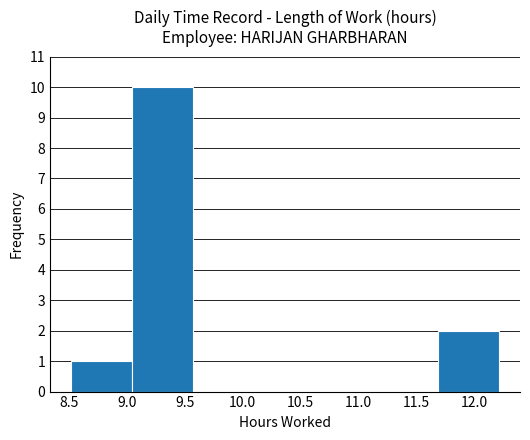

Reading left to right, transcribe this chart: for each bar, give the range it covers on the x-axis and its height. Neither the bar edges nor the heights are printed on the chart, so give them approximately, as read against the axes.

8.50 to 9.05: 1
9.05 to 9.55: 10
9.55 to 10.10: 0
10.10 to 10.65: 0
10.65 to 11.15: 0
11.15 to 11.70: 0
11.70 to 12.20: 2